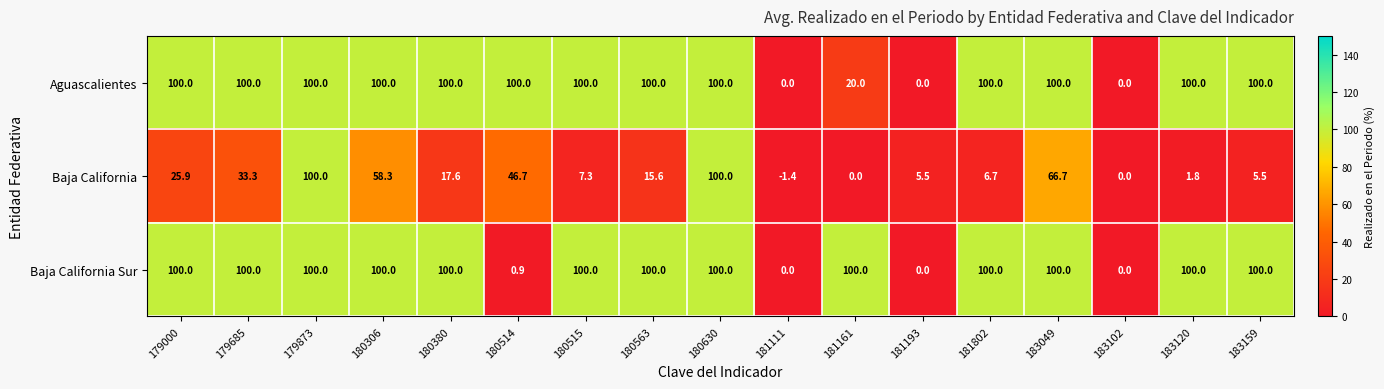

Rank the series at 181161 from lowest to highest value.

Baja California, Aguascalientes, Baja California Sur